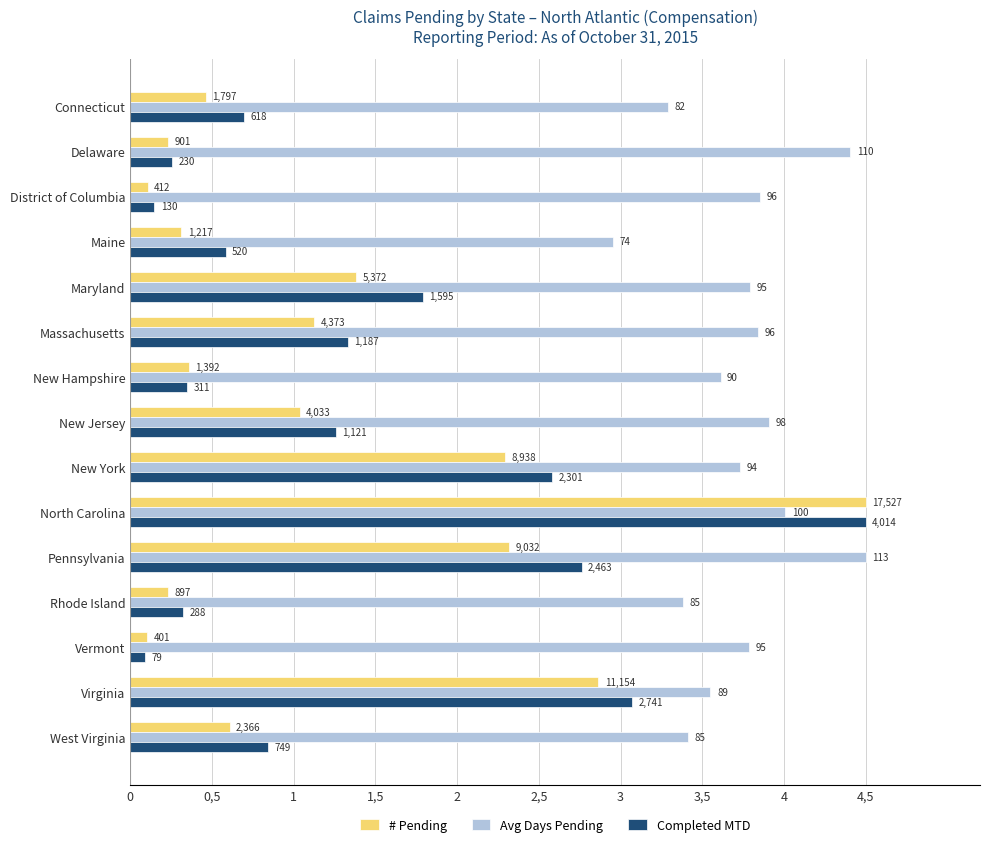

What are all the series names shown in the legend?

# Pending, Avg Days Pending, Completed MTD